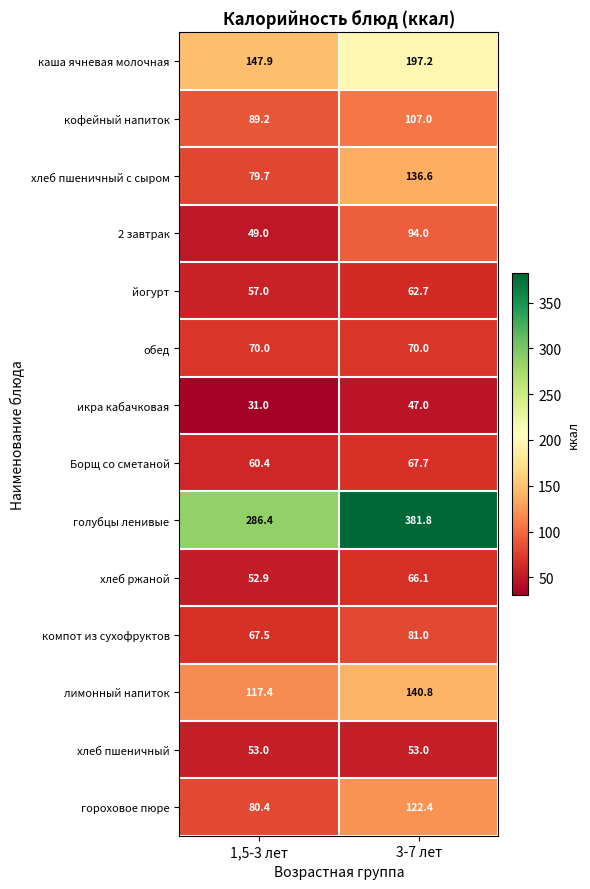

True or false: каша ячневая молочная has a value of 147.9 at 1,5-3 лет.

True